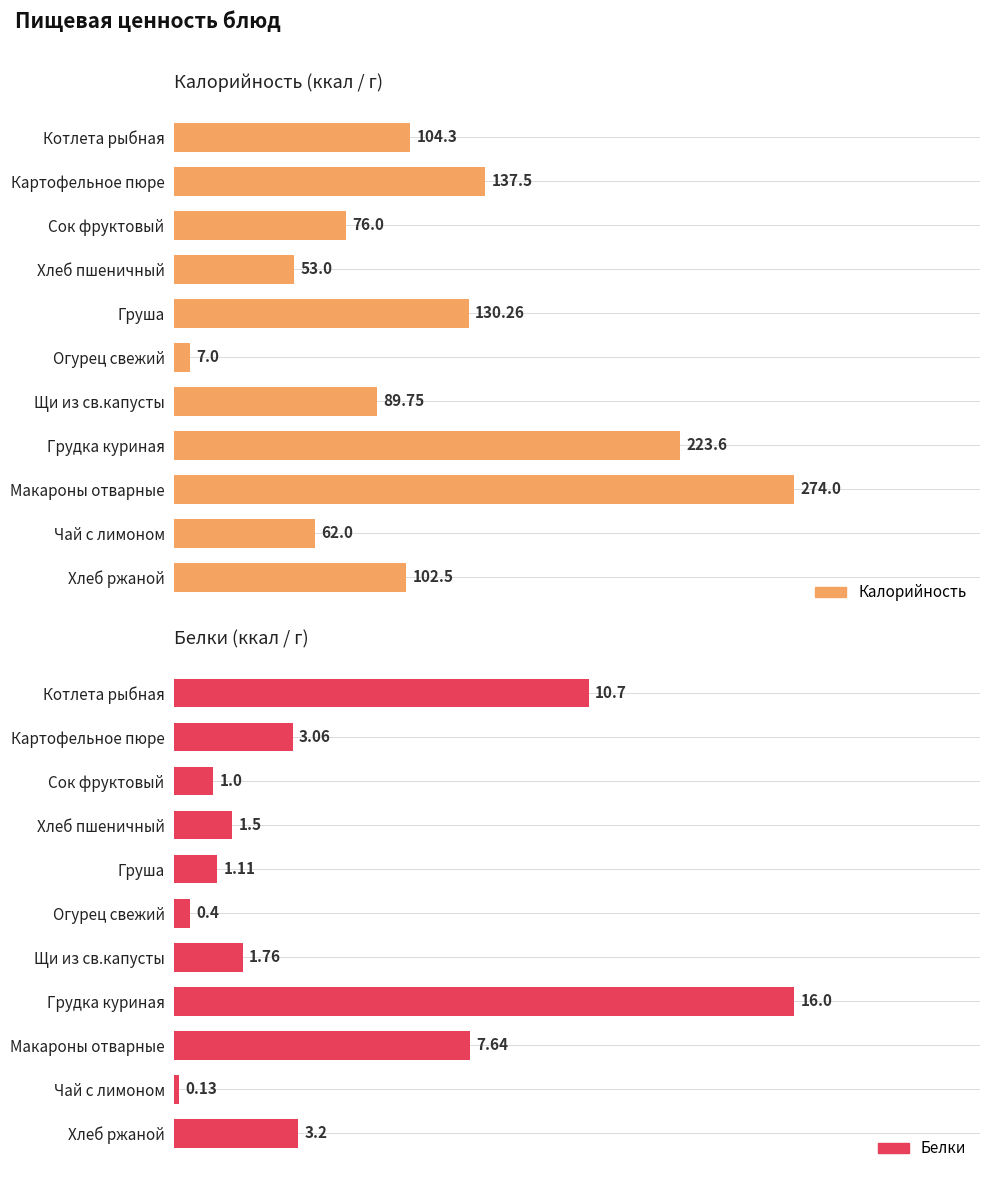

What value does the Калорийность series have at Огурец свежий?

7.0